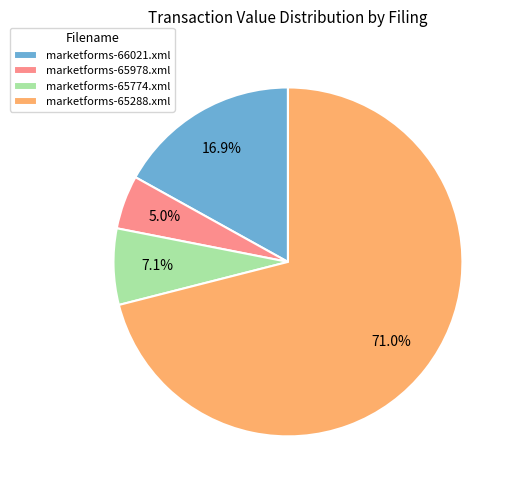

To the nearest percent, what is the average slice percentage?

25%